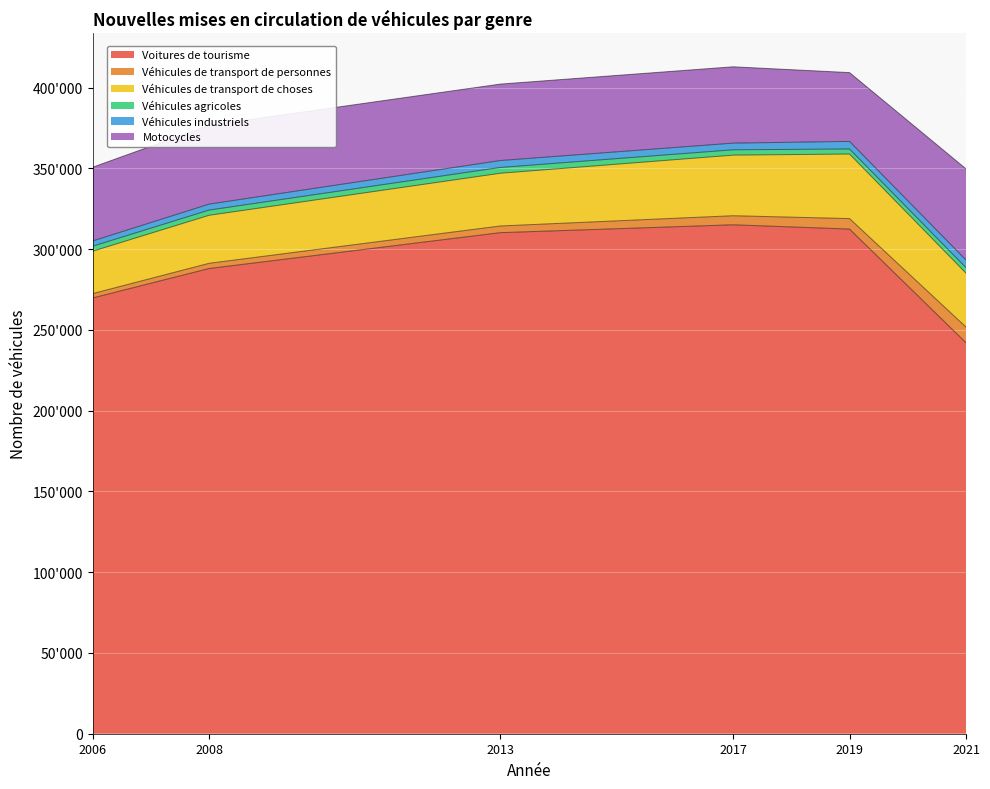

Which series has the widest spread of values?

Voitures de tourisme